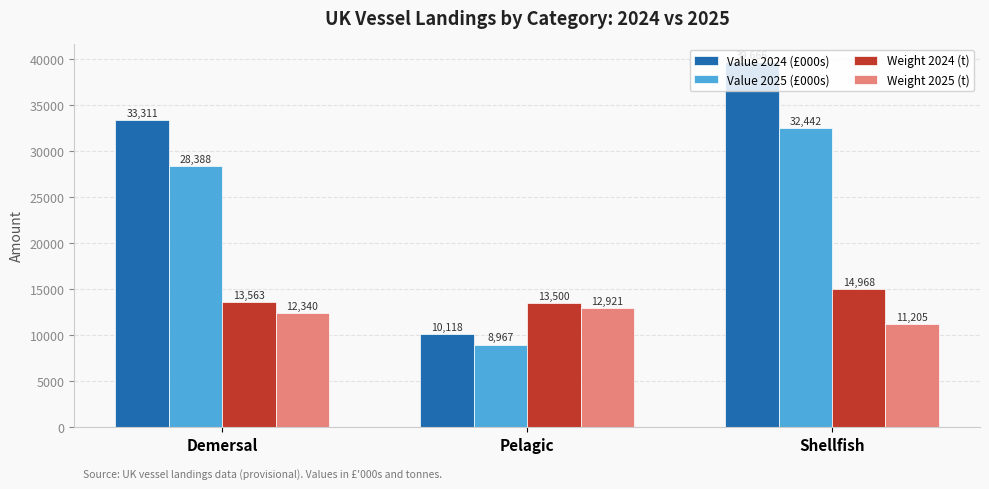

At how many categories does at least one series exceed 28005?

2